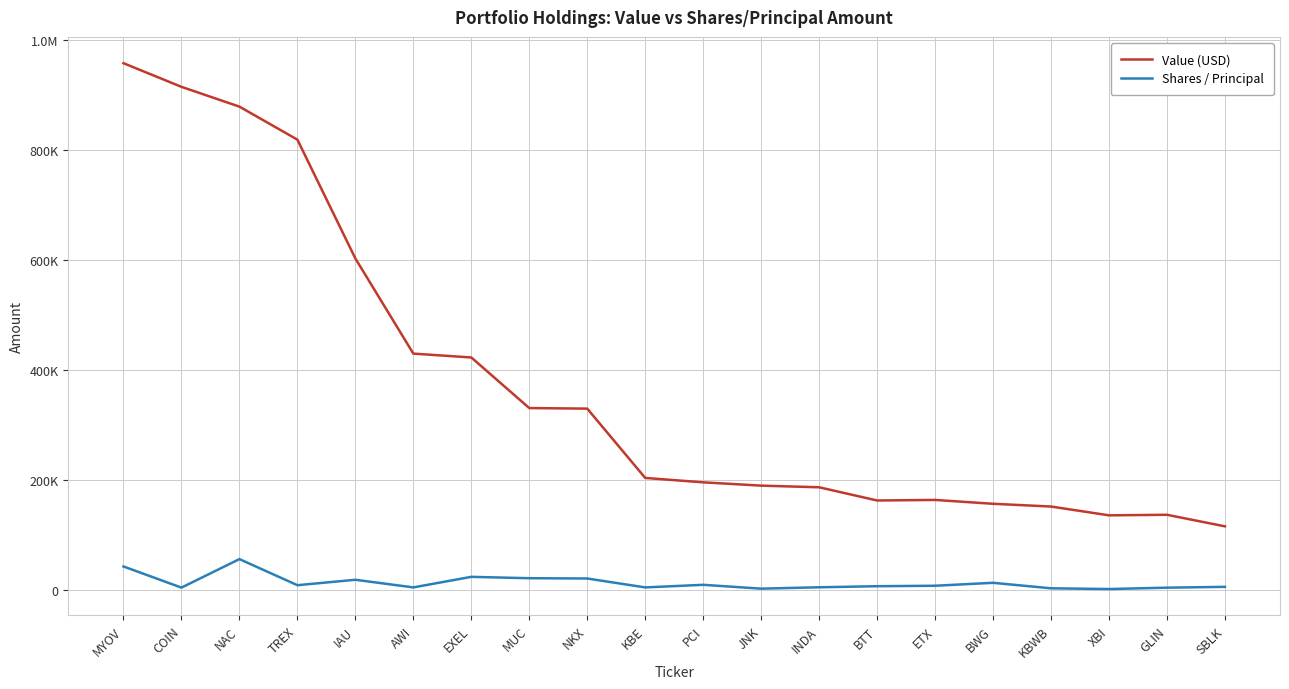

At which label does Shares / Principal reach its peak?

NAC